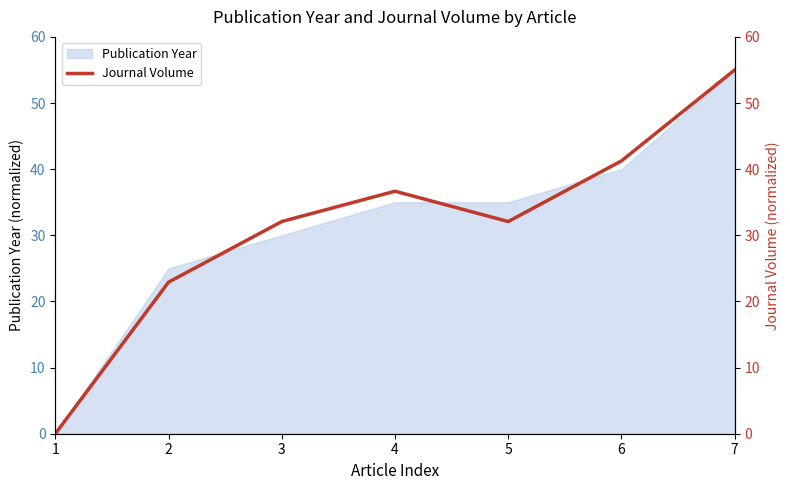

At which category does the data reach its first local valley?

5